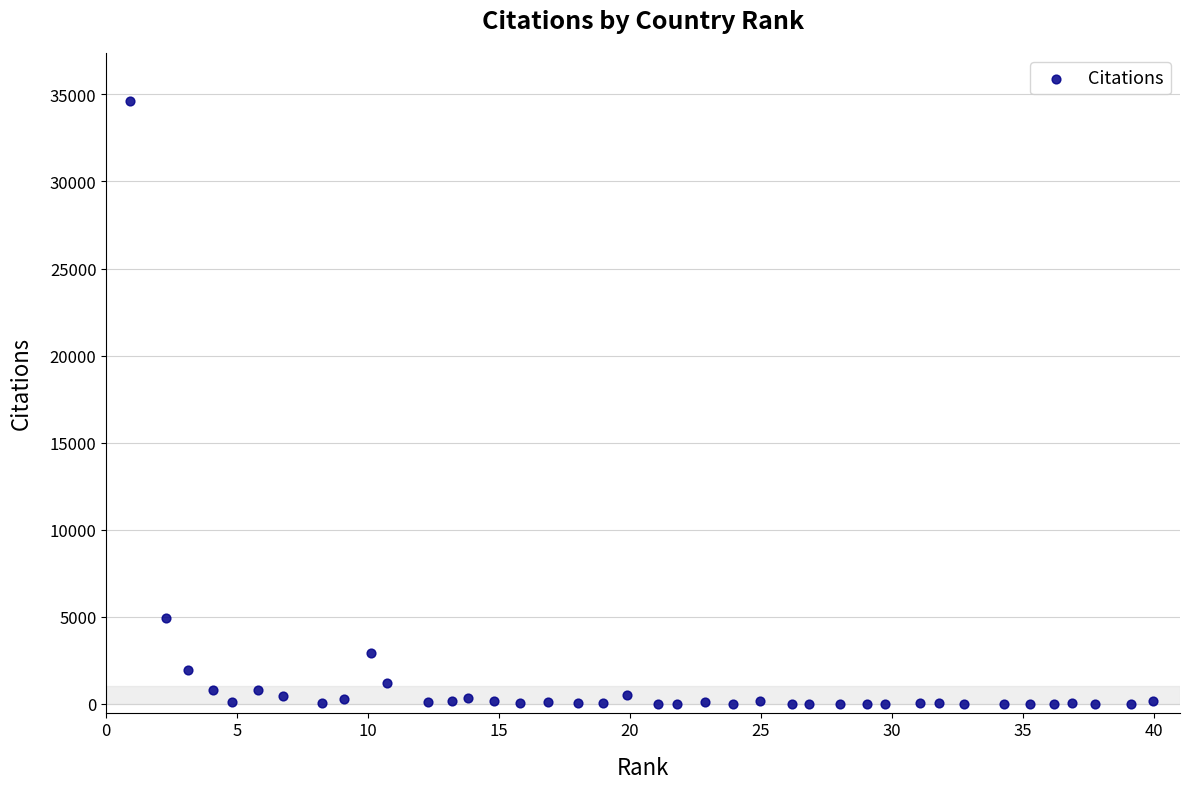

What Y value in the scatter plot is closest to 17305?

4949